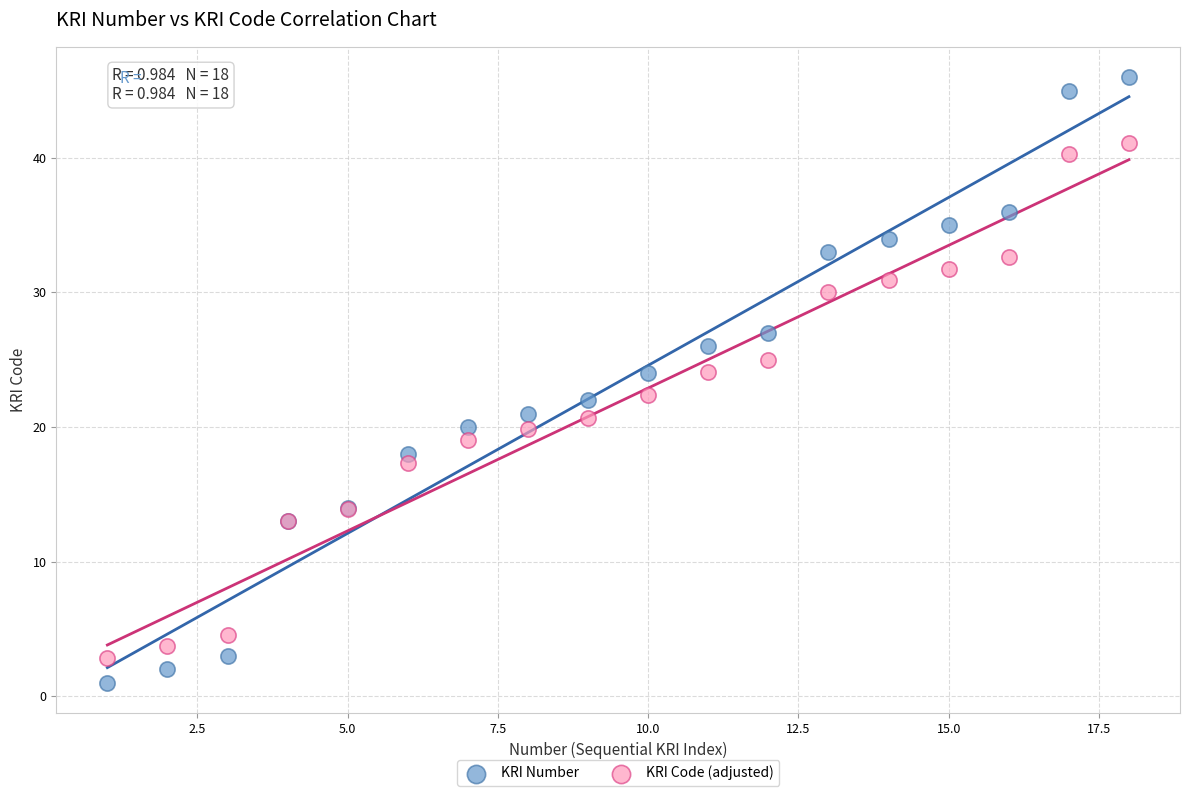

Which series reaches the maximum Y coordinate?

KRI Number